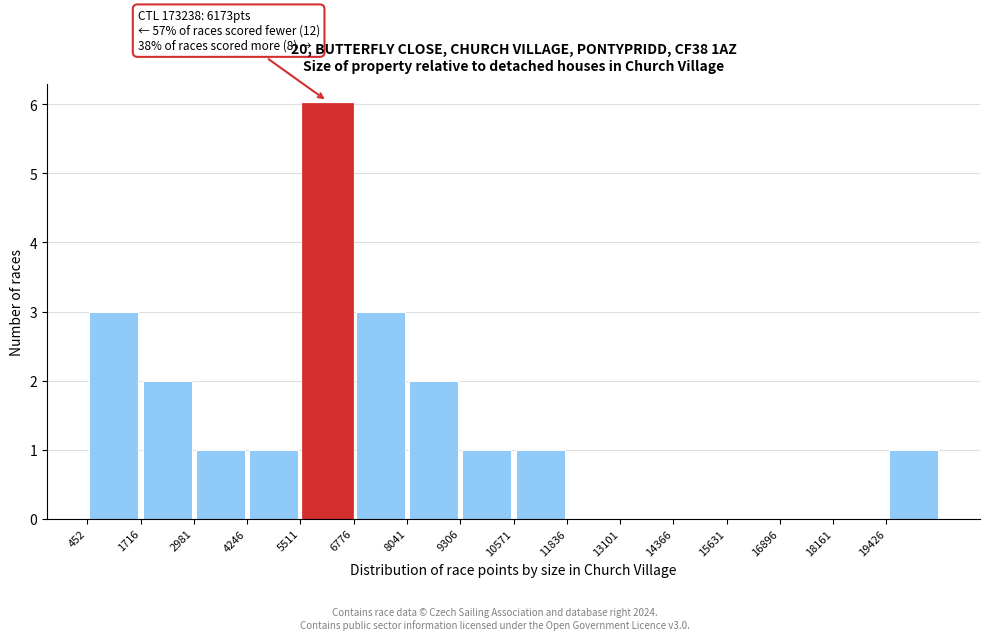

Which range on the x-axis has the tallest bar?

5600 to 6800